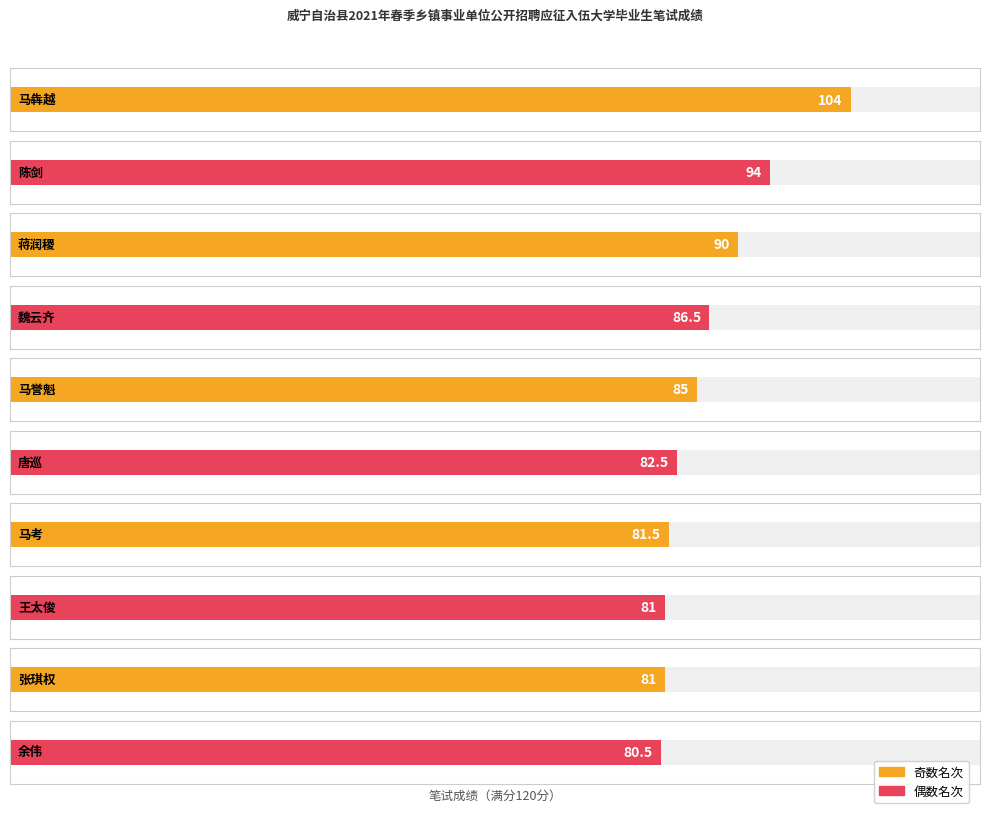

What is the change in value from 蒋润稷 to 唐巡?

-7.5